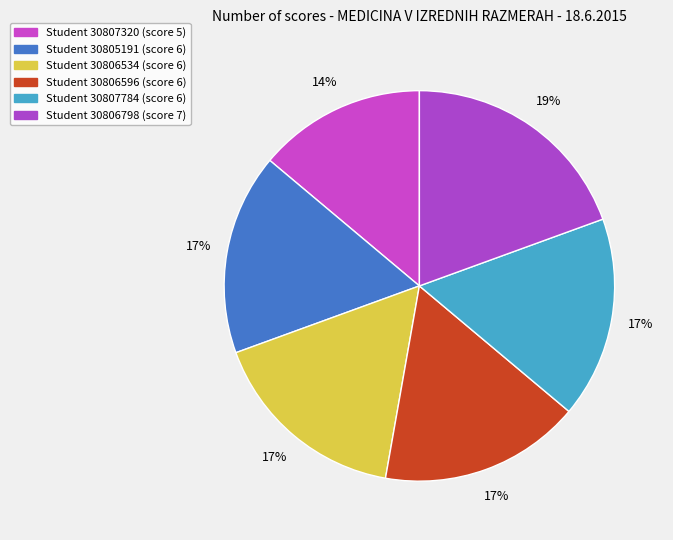

To the nearest percent, what is the difference between the largest and smallest slice percentages?

6%